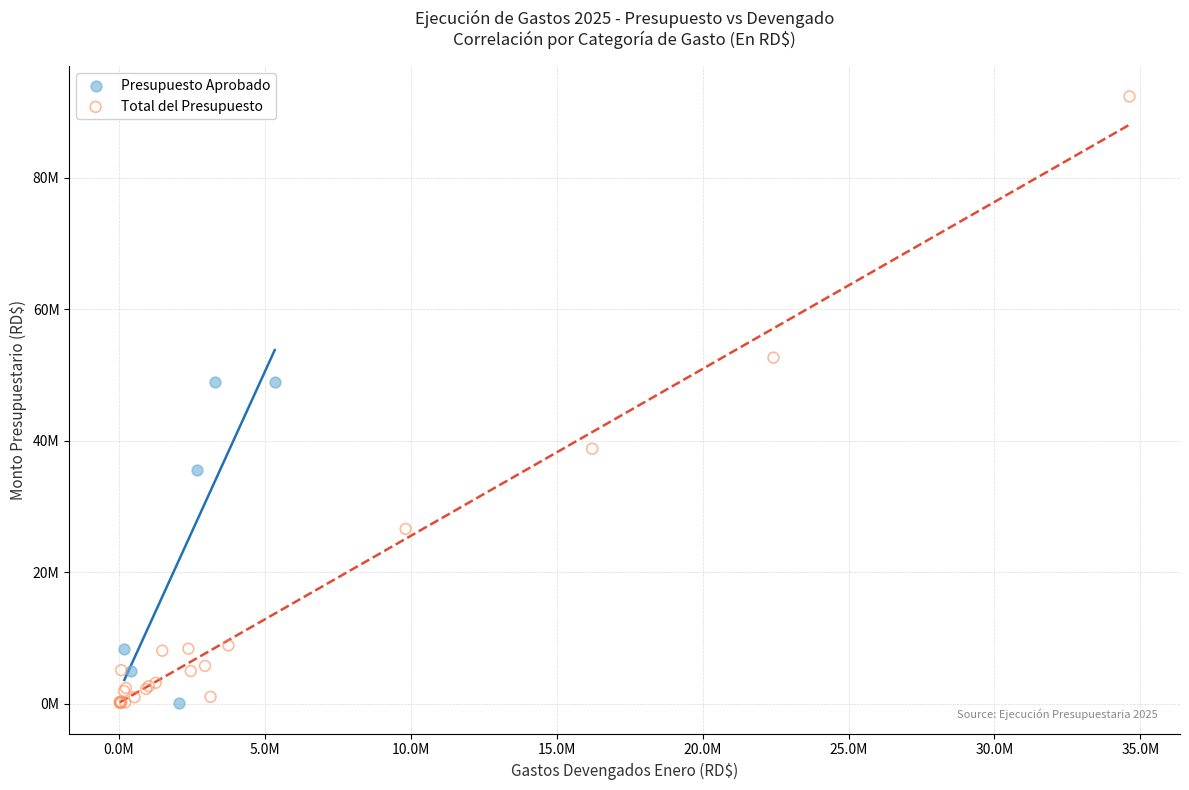

What are all the series names shown in the legend?

Presupuesto Aprobado, Total del Presupuesto